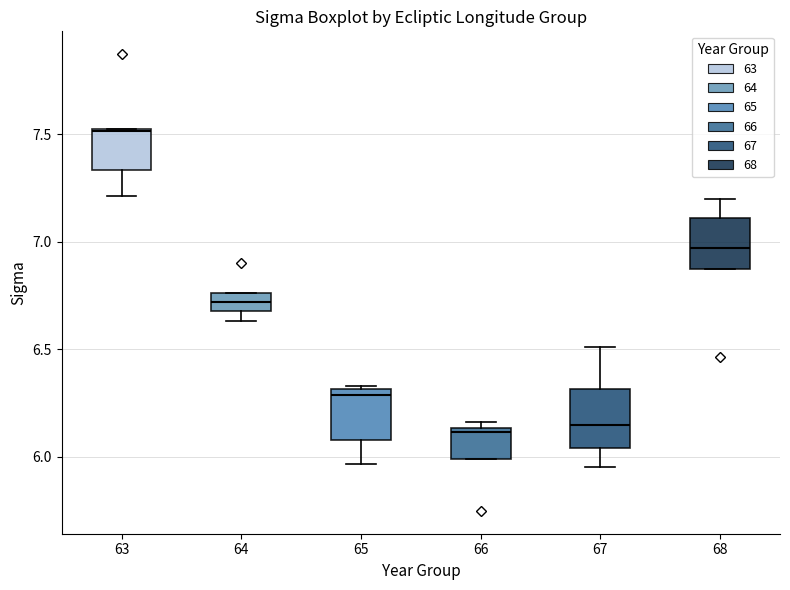

Reading left to right, transcribe this box plot: for each box, give where its median line is, the range the box spans, and where its two whiskers end, as read against the y-axis. The values are not printed on the chart, so give them approximately, as read against the axis.

63: median 7.50, box 7.35 to 7.55, whiskers 7.20 to 7.55
64: median 6.70 (inside the box), box 6.70 to 6.75, whiskers 6.65 to 6.75
65: median 6.30 (just below the box's upper edge), box 6.10 to 6.30, whiskers 5.95 to 6.35
66: median 6.10, box 6.00 to 6.15, whiskers 6.00 to 6.15 (just above the box's upper edge)
67: median 6.15, box 6.05 to 6.30, whiskers 5.95 to 6.50
68: median 6.95, box 6.85 to 7.10, whiskers 6.85 to 7.20